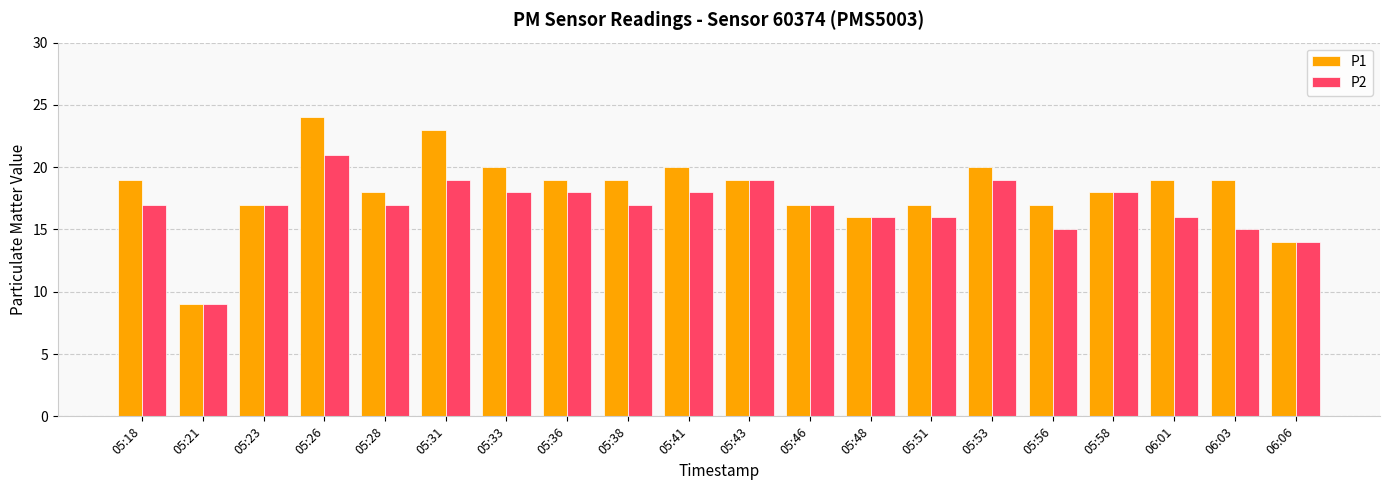

List the series in order of their overall mean, highest first.

P1, P2